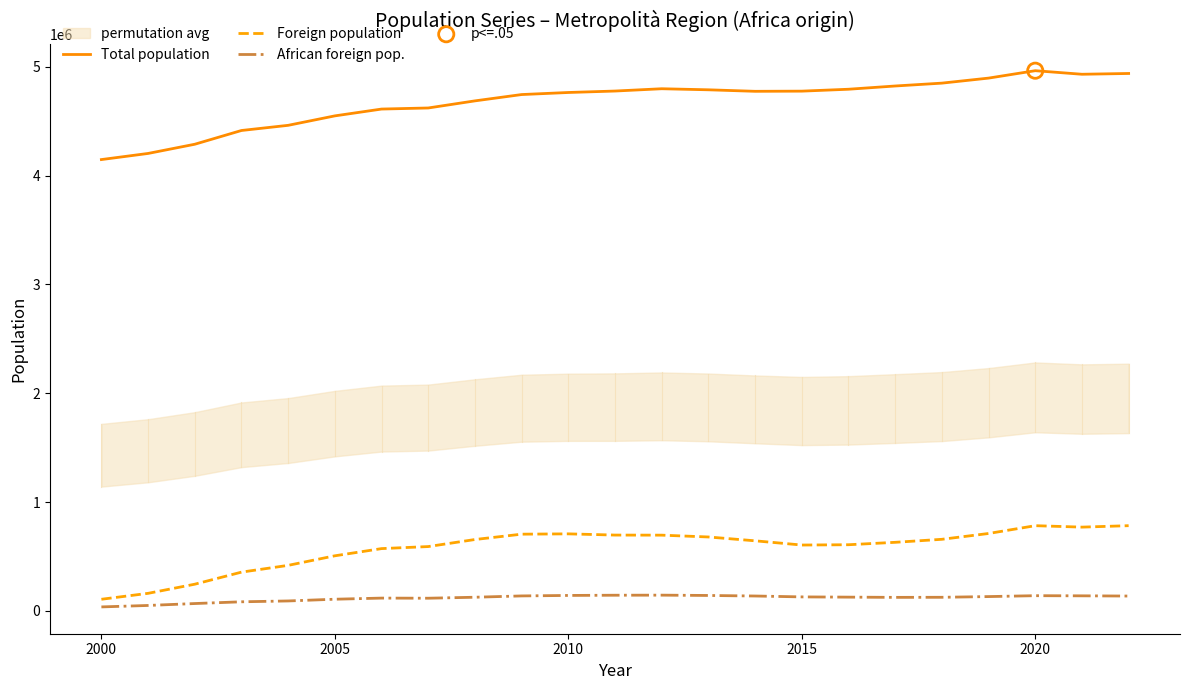

At how many categories does at least one series exceed 2731430?

23